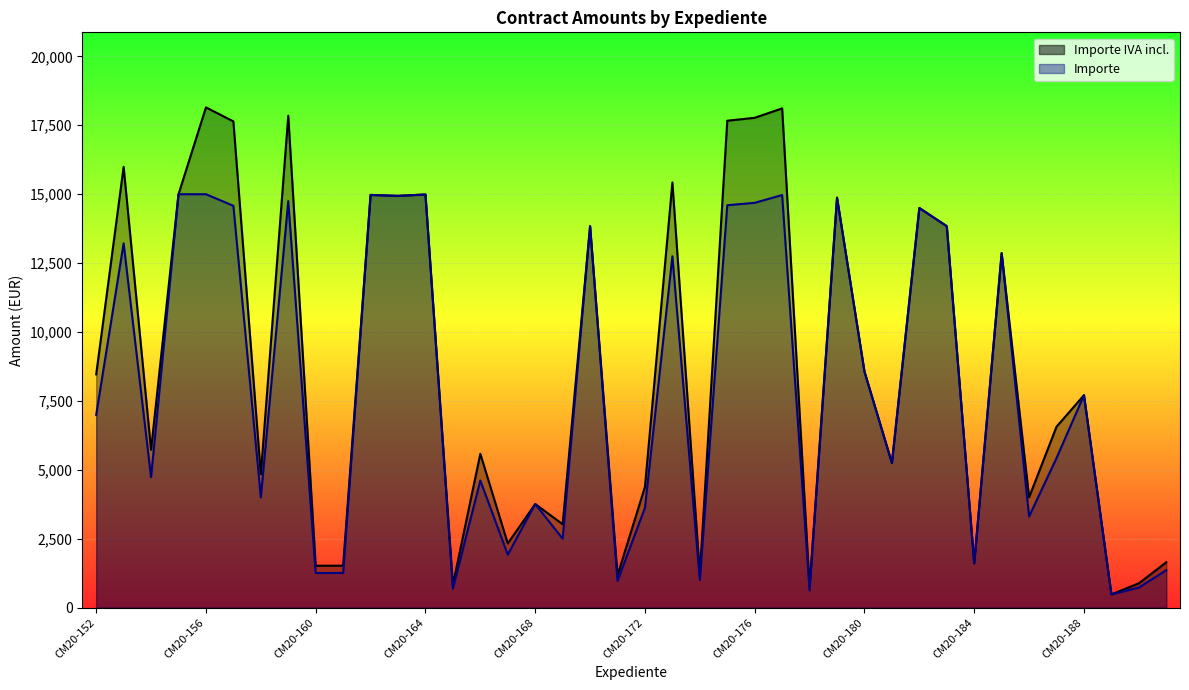

What is the average value of the Importe series?

7919.5